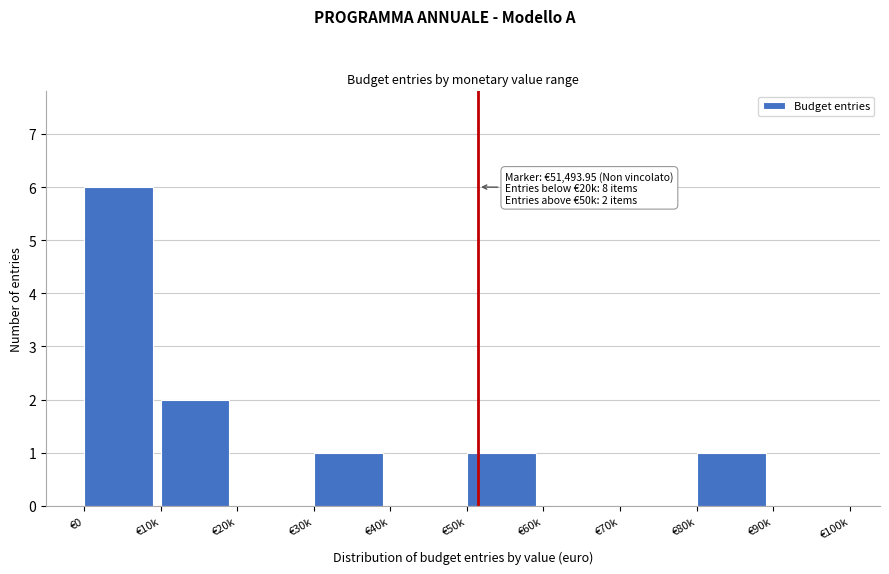

Reading left to right, what are all the values shown in this chart?

€0=6	€10k=2	€20k=0	€30k=1	€40k=0	€50k=1	€60k=0	€70k=0	€80k=1	€90k=0